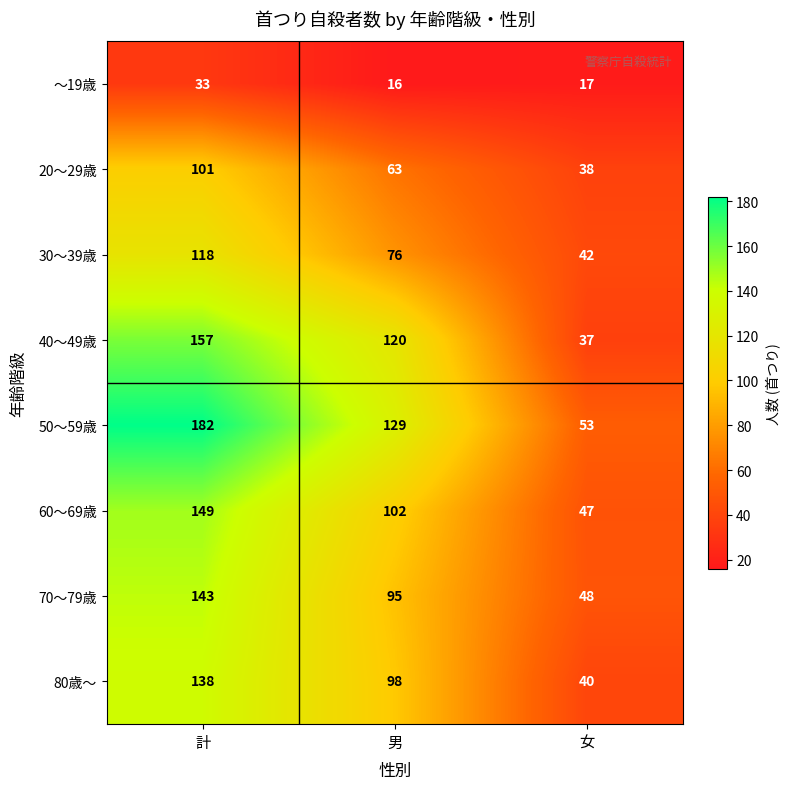

What is the difference between the 60～69歳 values at 計 and 男?

47